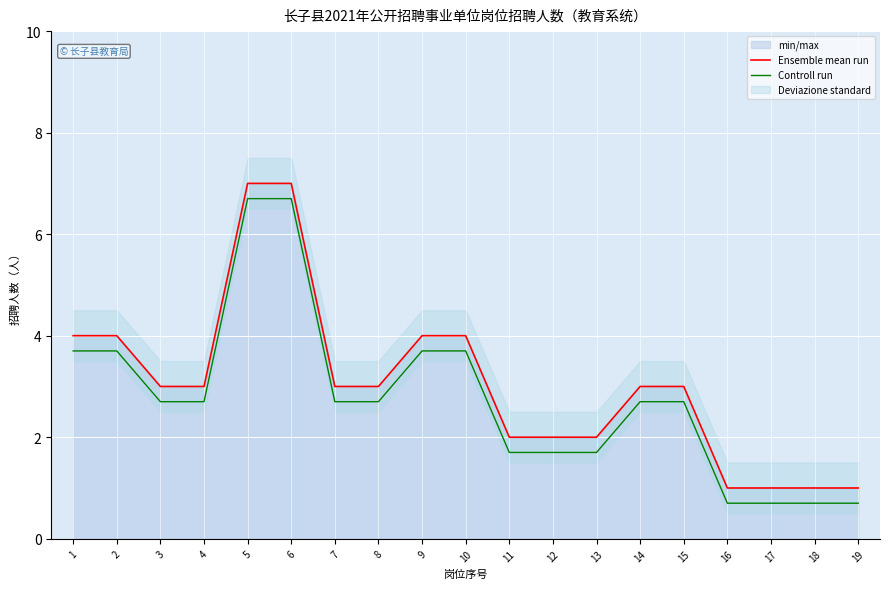

List the series in order of their overall mean, lowest first.

Controll run, Ensemble mean run